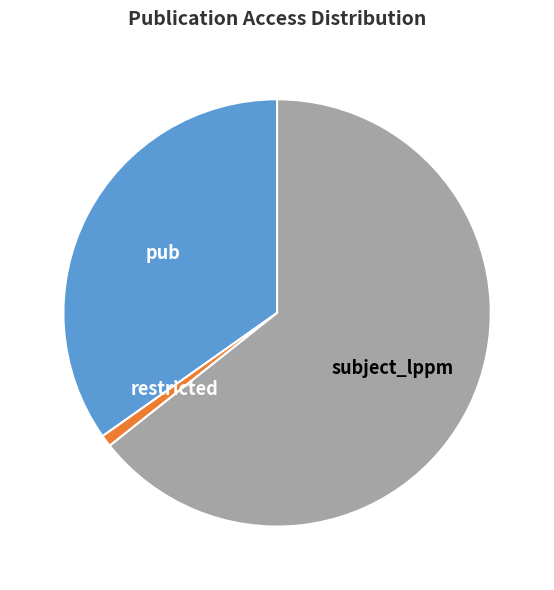

True or false: restricted accounts for 11% of the total.

False